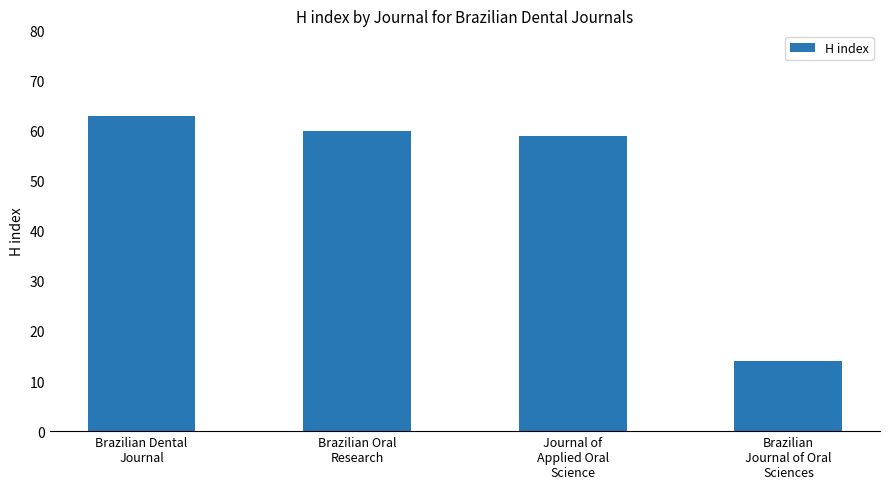

The value at Brazilian
Journal of Oral
Sciences is 5. True or false?

False